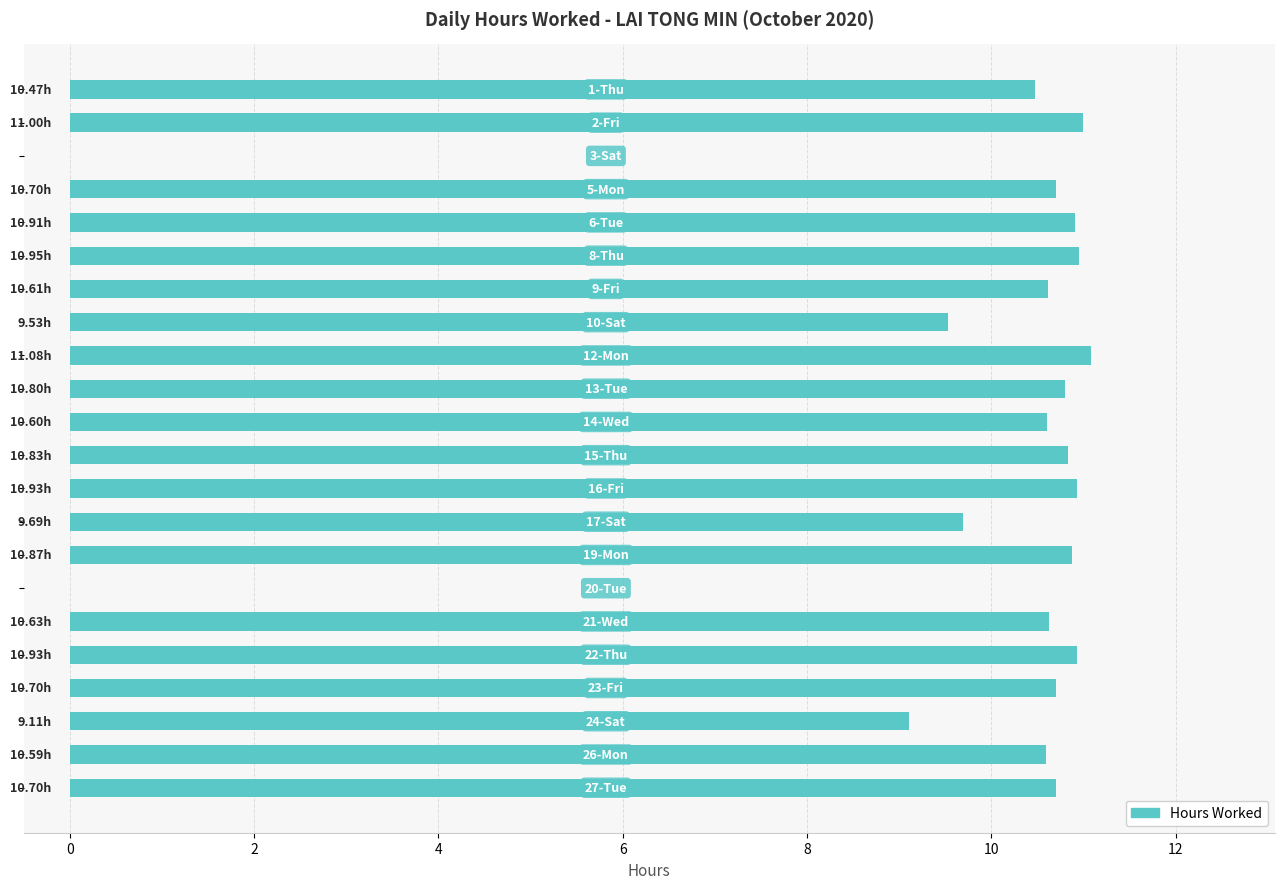

What is the sum of all values?

211.6